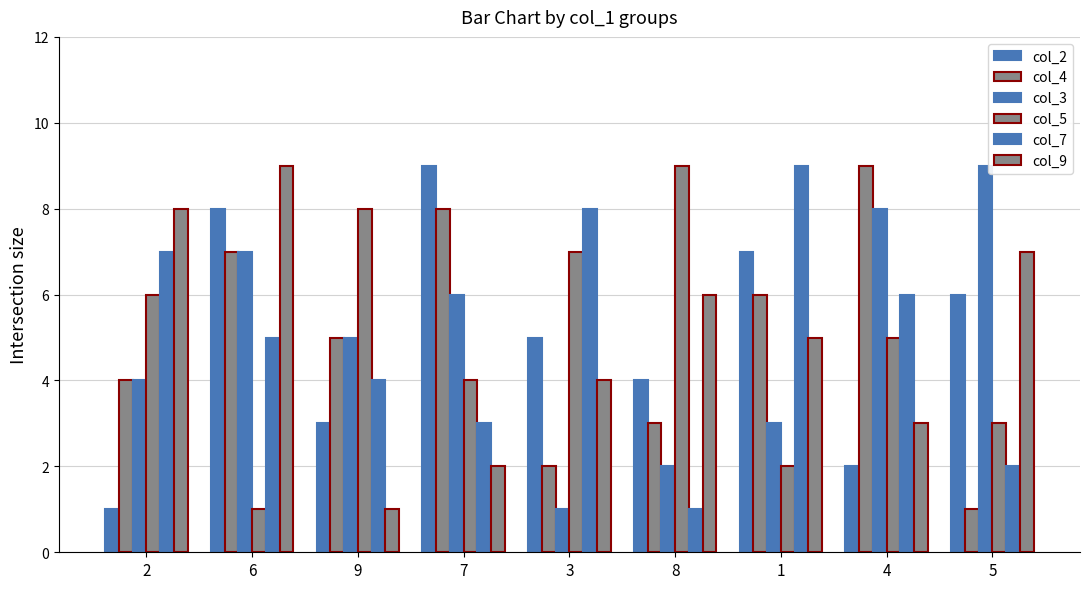

At which label does col_9 first exceed 5?

2